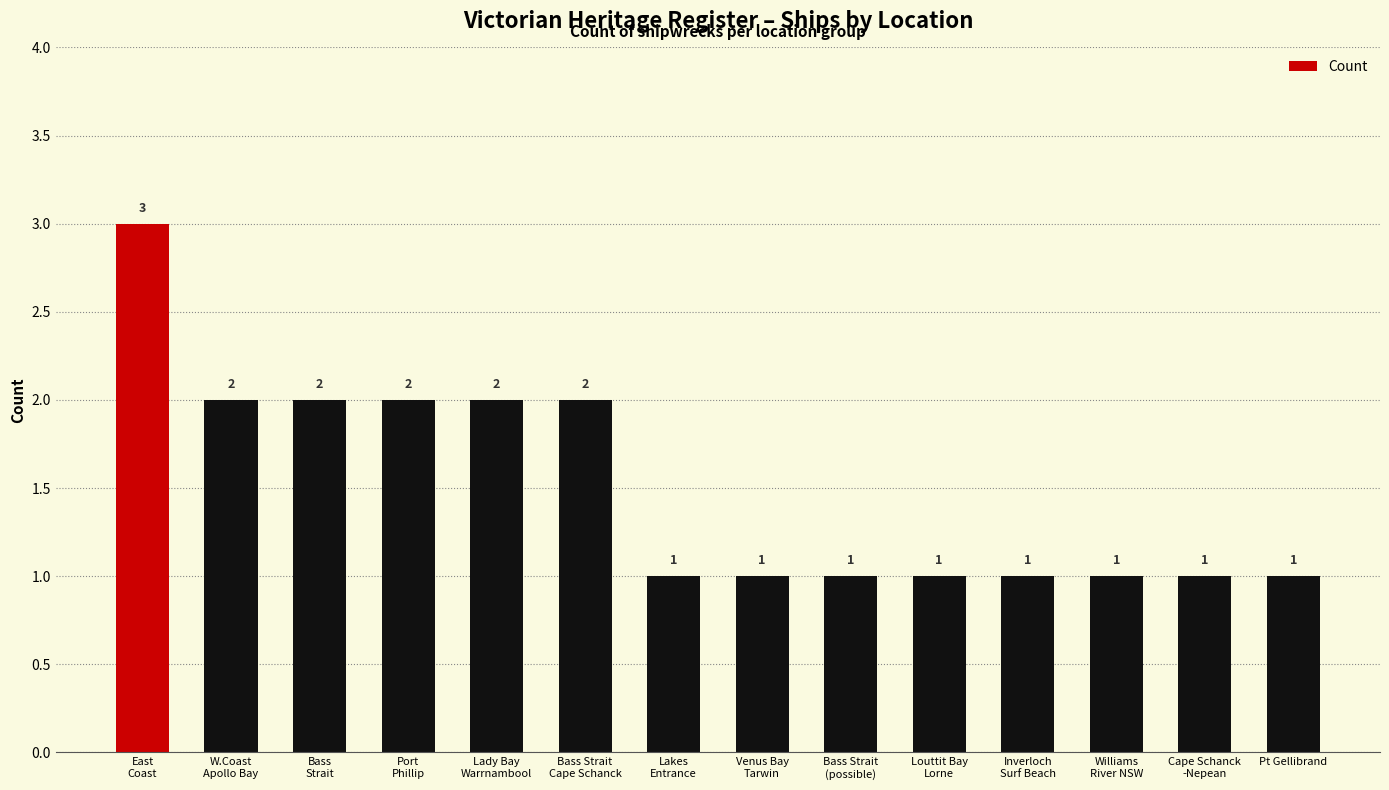

What is the ratio of the value at Lady Bay
Warrnambool to the value at Williams
River NSW?

2.0